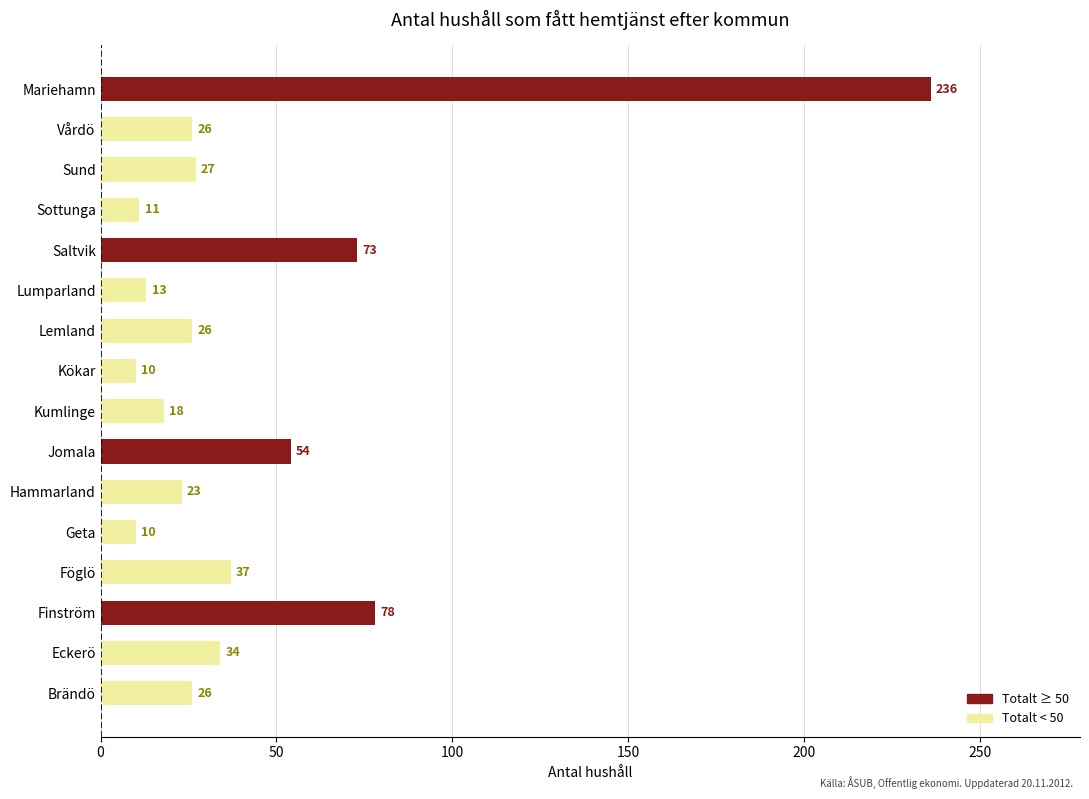

The chart shows a value of 47 at Sund. True or false?

False